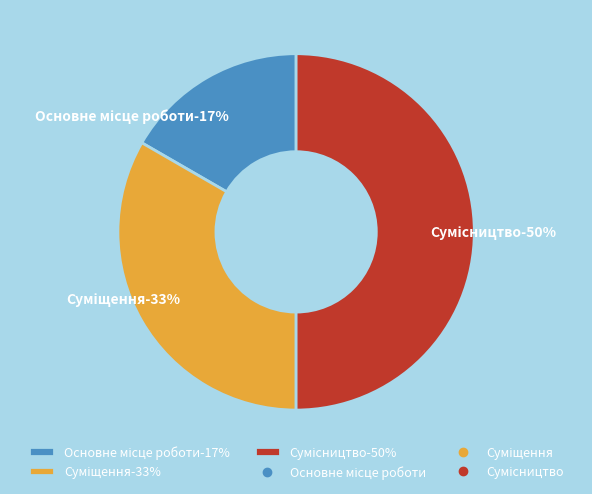

Rank the categories by value from highest to lowest.

Сумісництво, Суміщення, Основне місце роботи